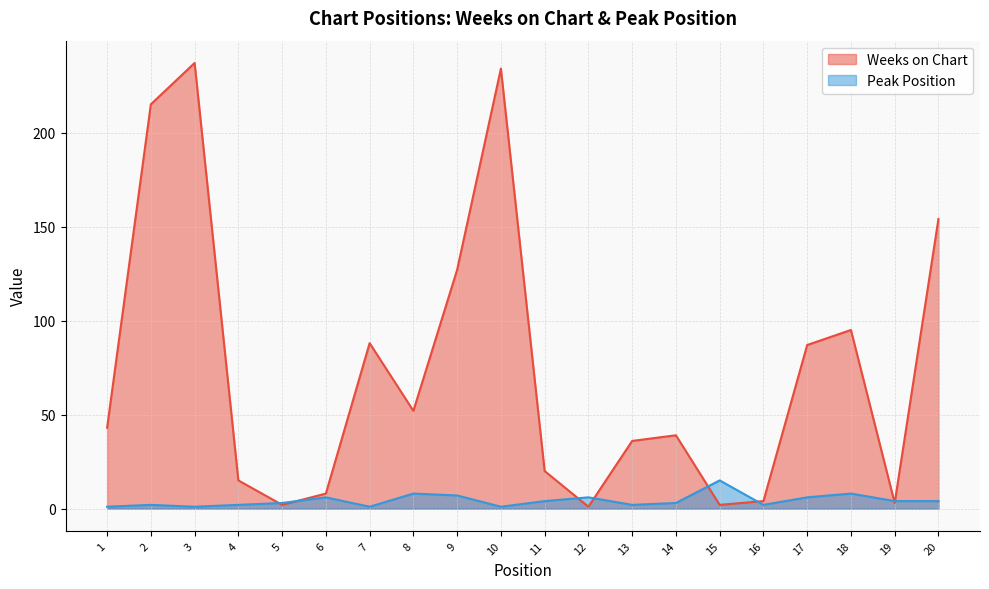

What is the sum of all Peak Position values?

86